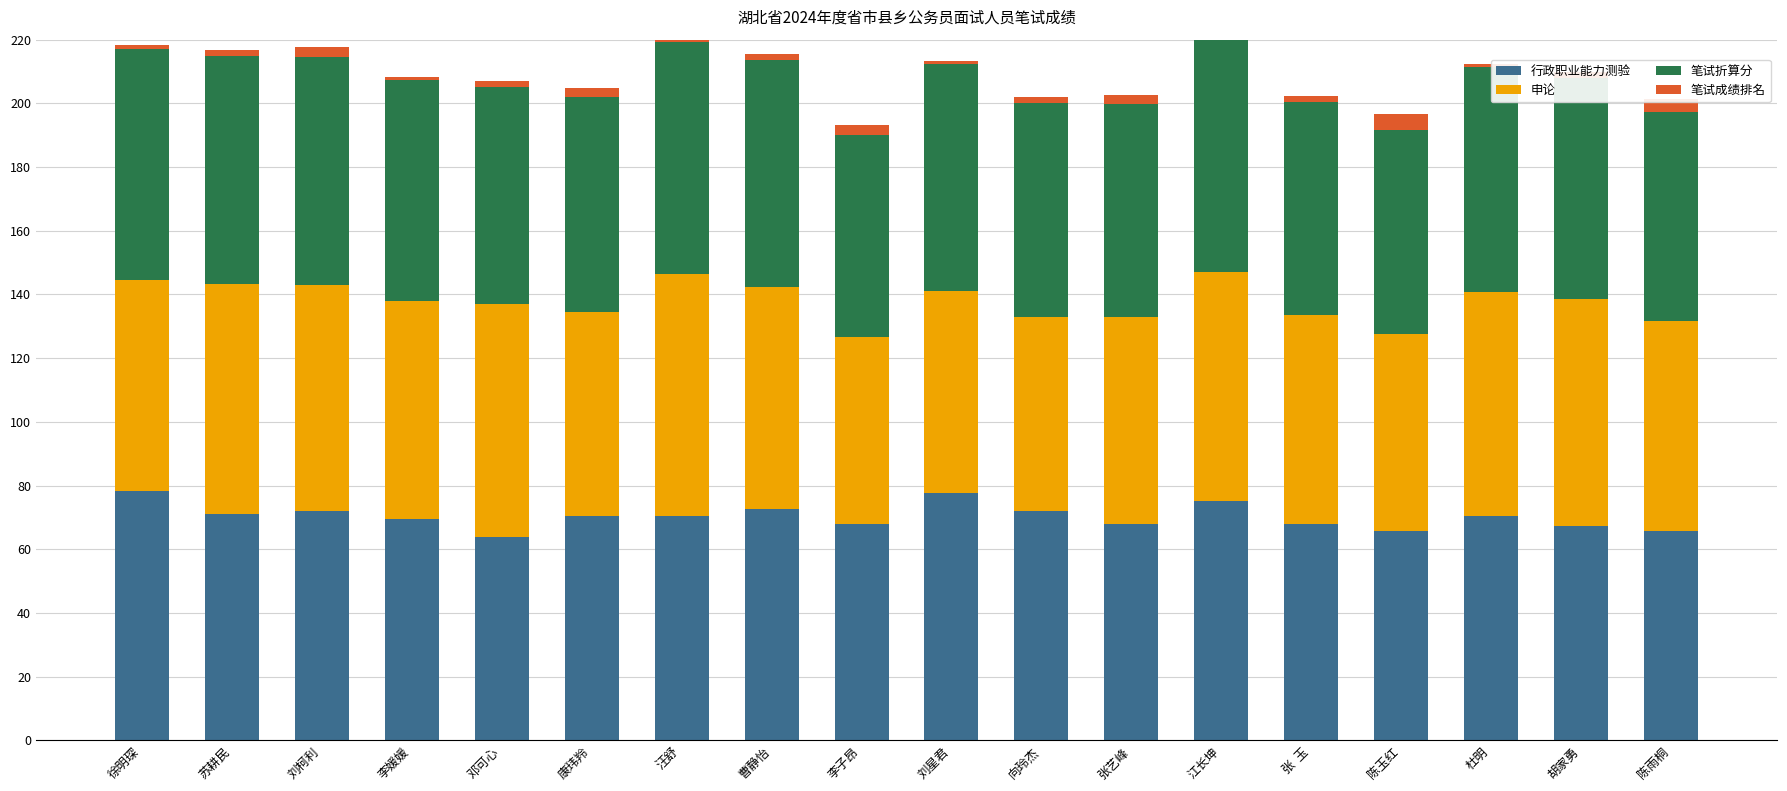

Which series has the widest spread of values?

申论